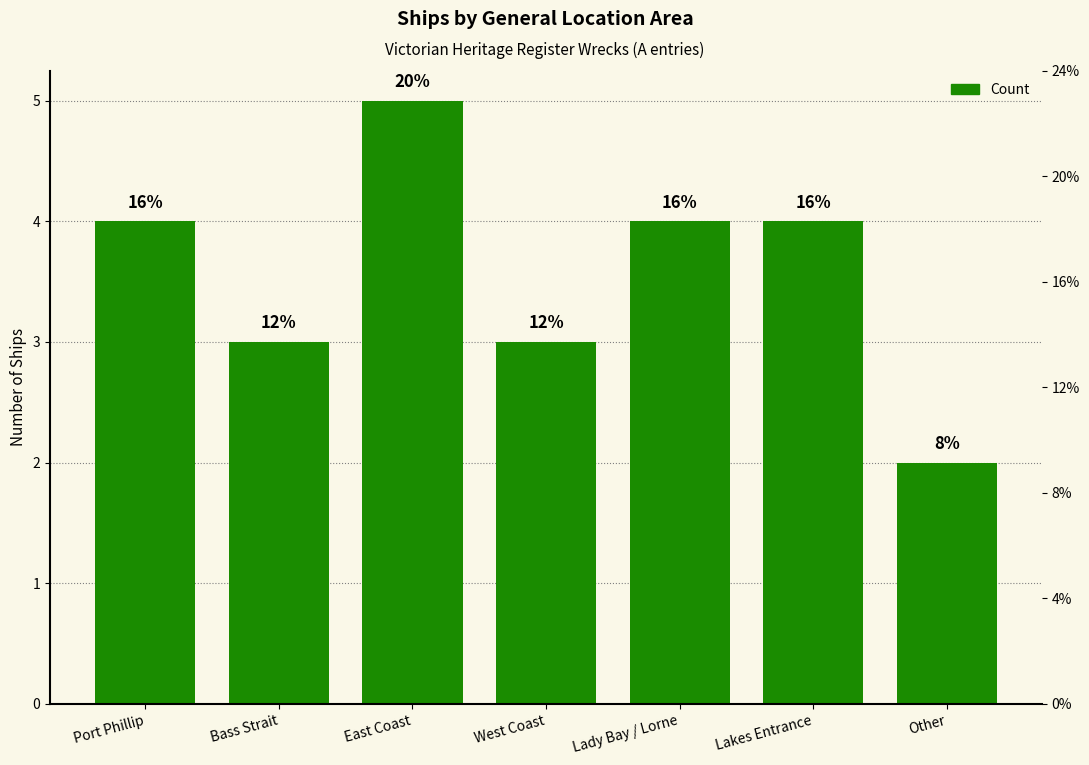

The chart shows a value of 1 at West Coast. True or false?

False